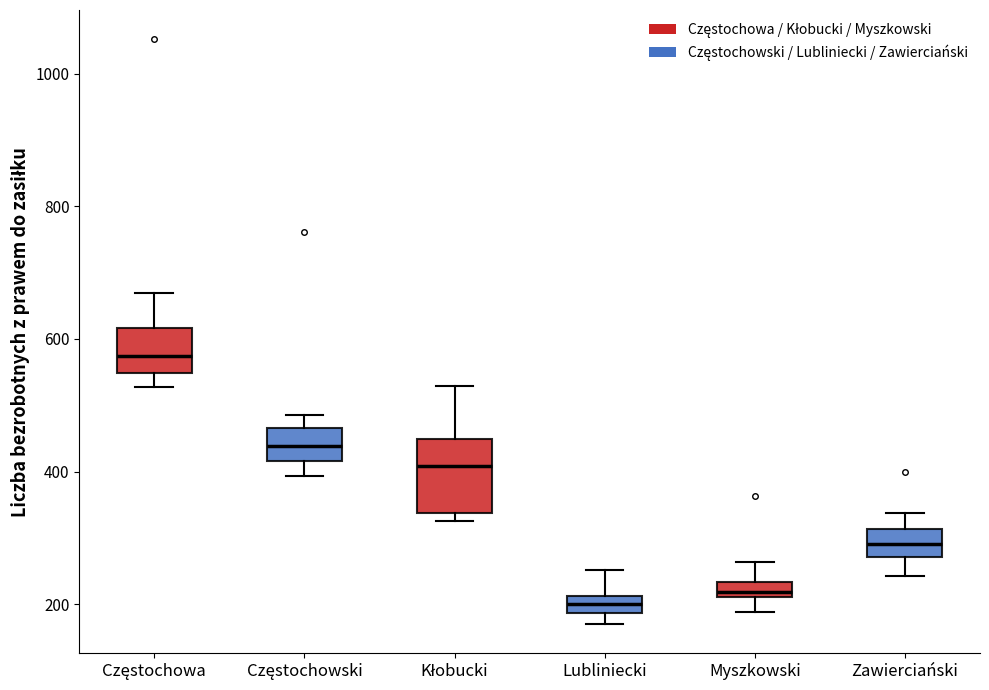

Comparing the boxes themselves (not the whiskers), which one is the tallest?

Kłobucki